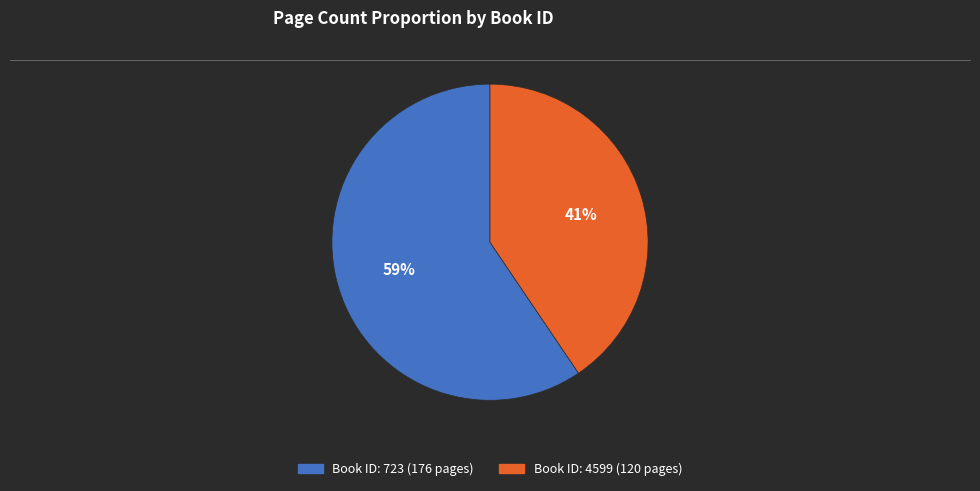

To the nearest percent, what is the average slice percentage?

50%